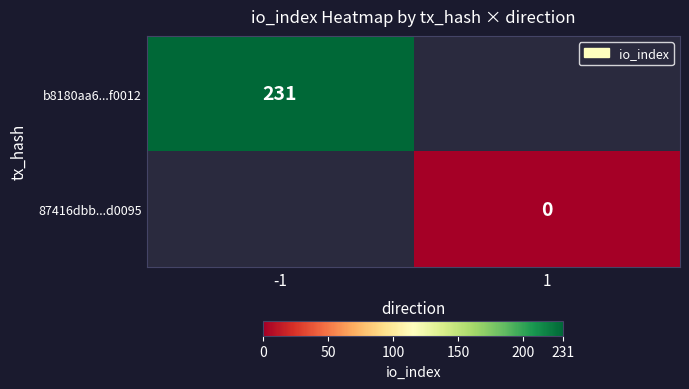

Which label corresponds to the largest value in the chart?

-1